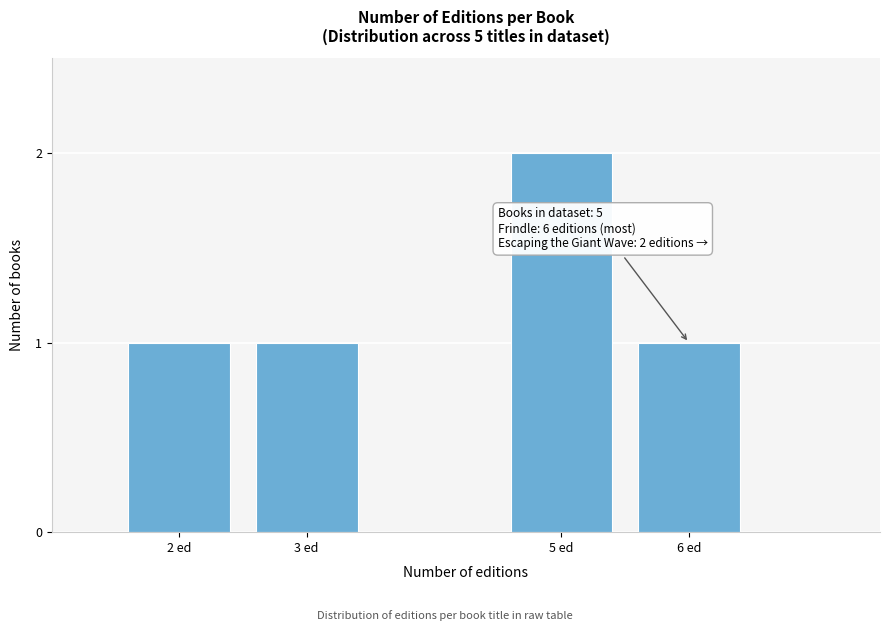

Reading right to left, transcribe all the data shown in this chart.

1	2	1	1